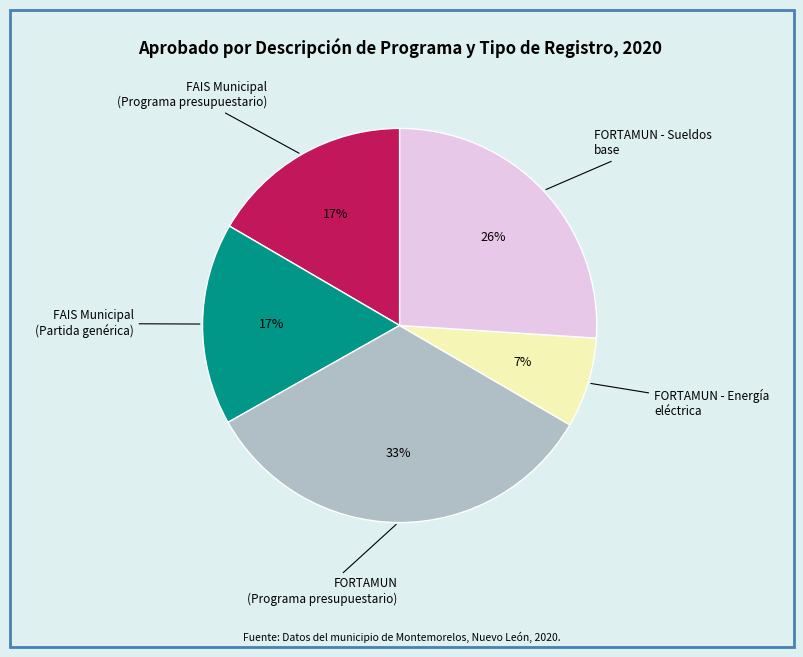

To the nearest percent, what is the difference between the largest and smallest slice percentages?

26%